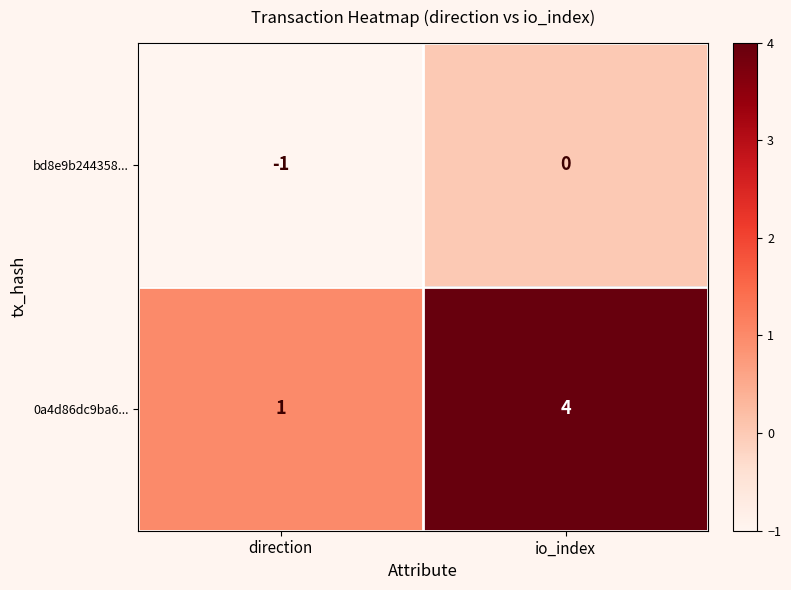

Rank the series by their maximum value, from lowest to highest.

bd8e9b244358..., 0a4d86dc9ba6...